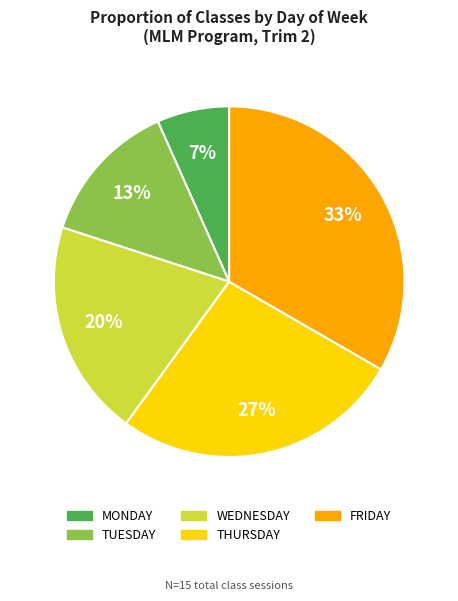

What is the smallest slice in the pie chart?

MONDAY